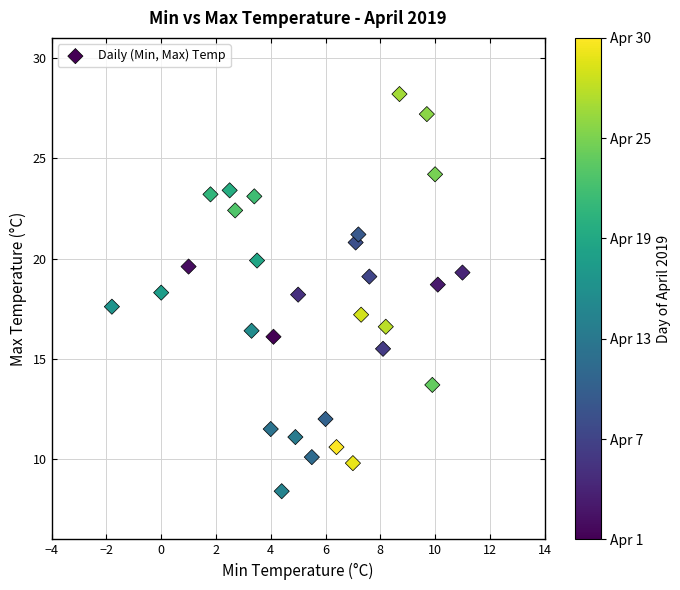

What is the range of Y values (max minus min)?

19.8